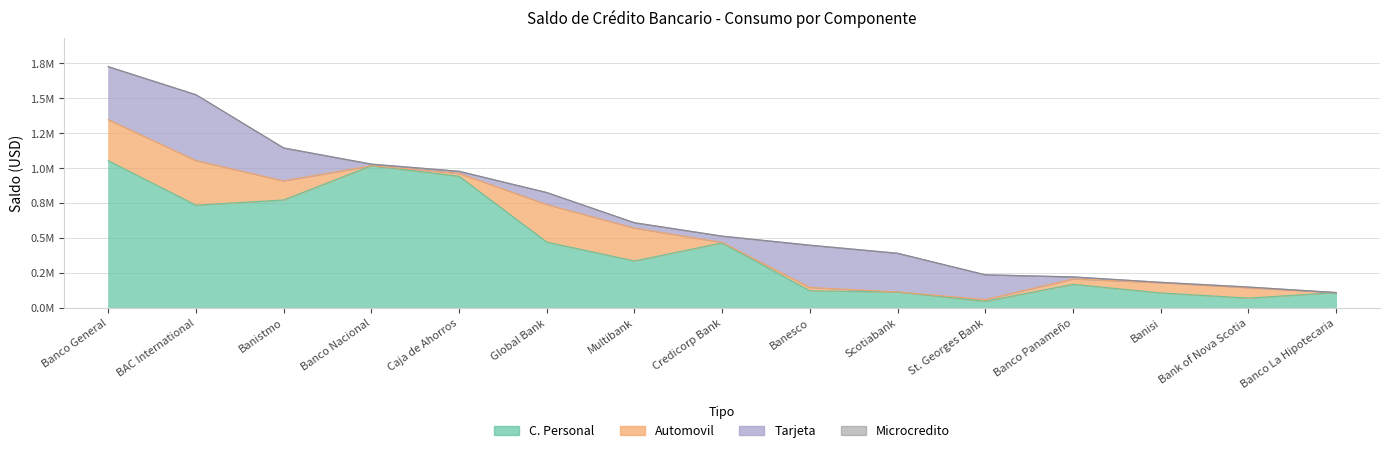

True or false: Microcredito and Tarjeta cross at least once.

False